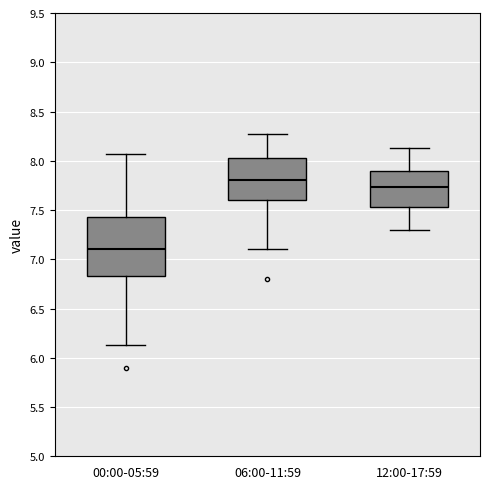

Which box has the highest median line?

06:00-11:59